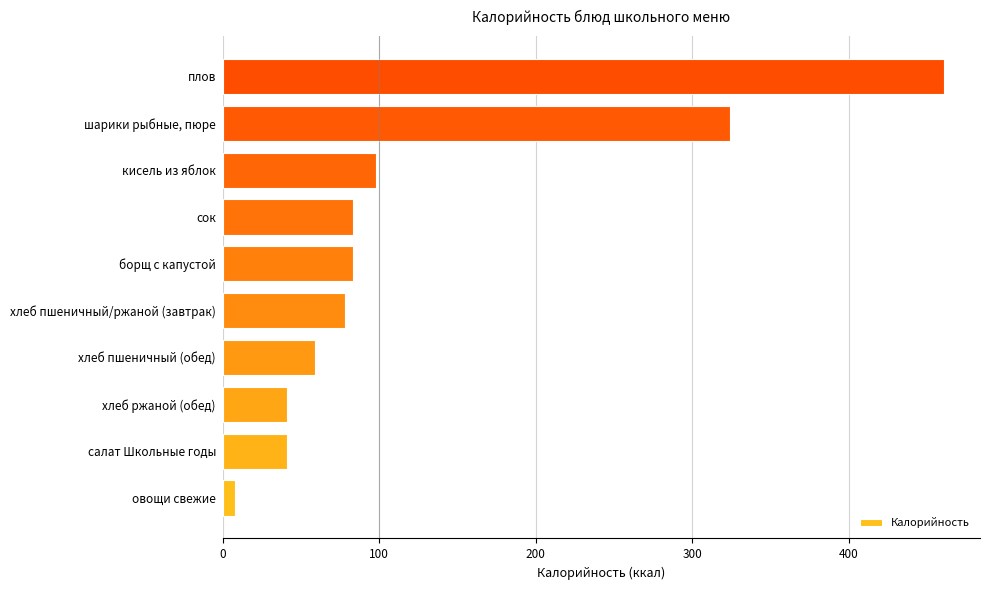

Where is the data nearest to the value 234?

шарики рыбные, пюре